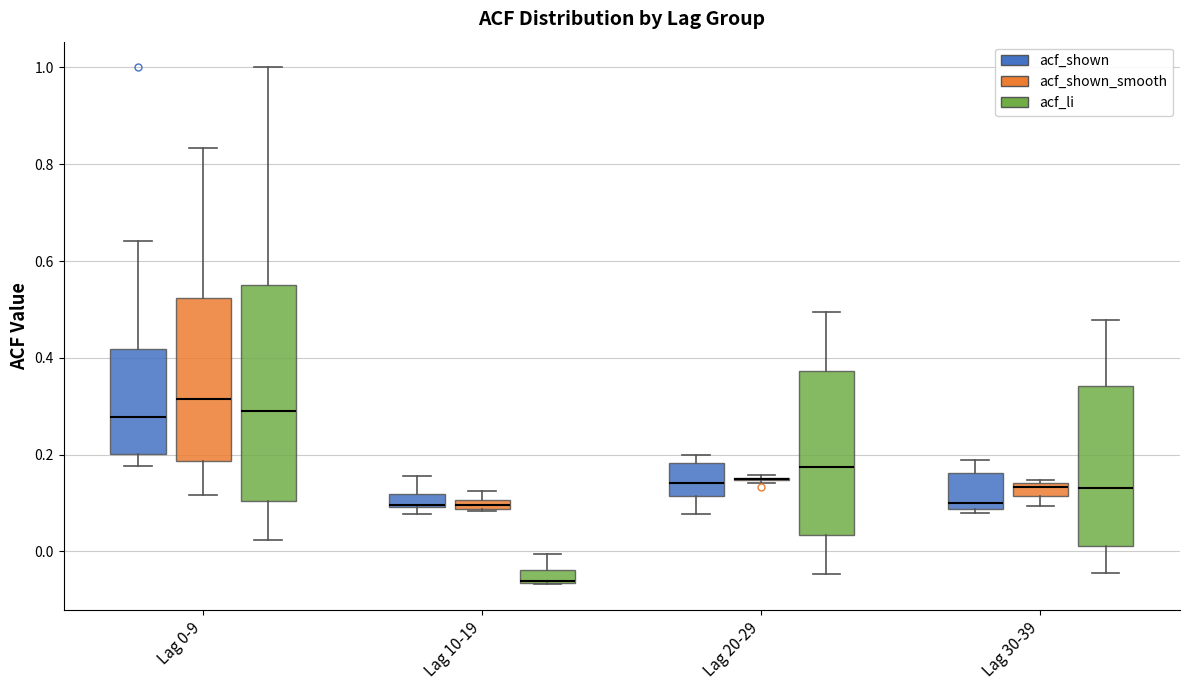

Which box is the tallest, from its lower edge to its upper edge?

Lag 0-9 (acf_li)